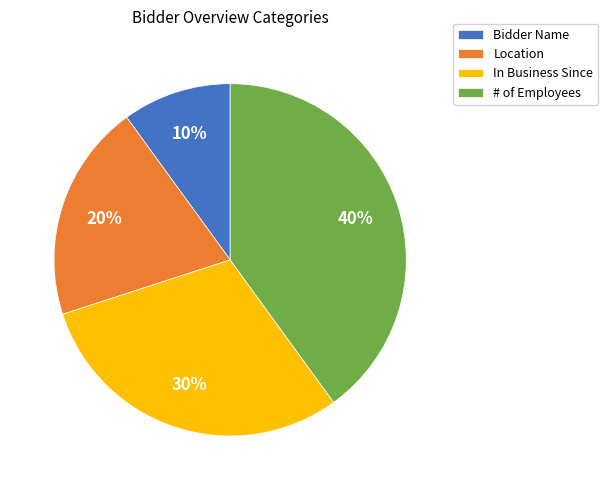

How many slices are in this pie chart?

4